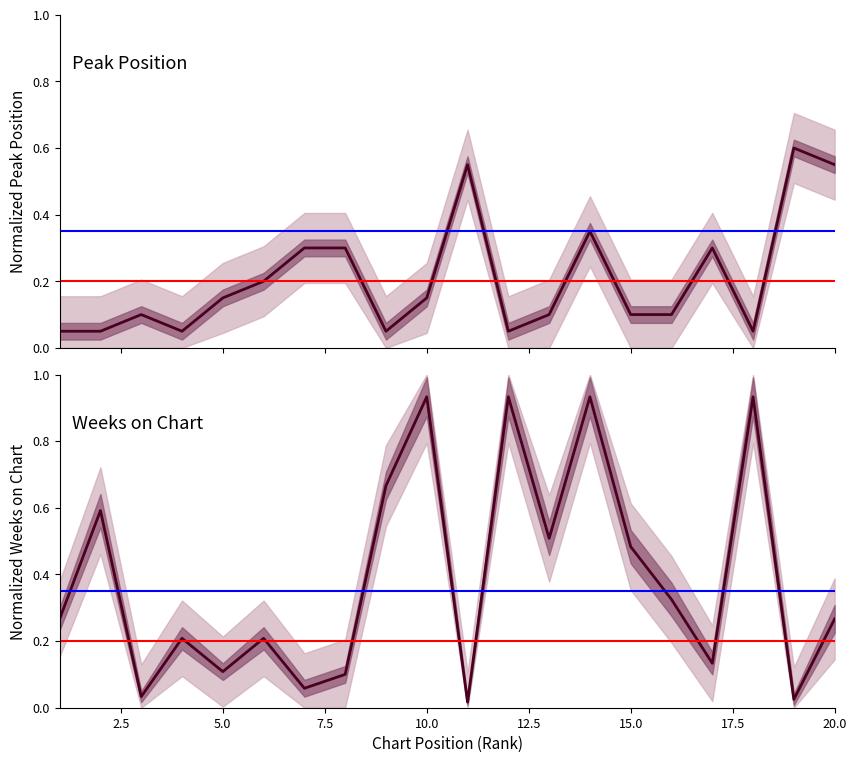

Count the number of categories in the chart.

20